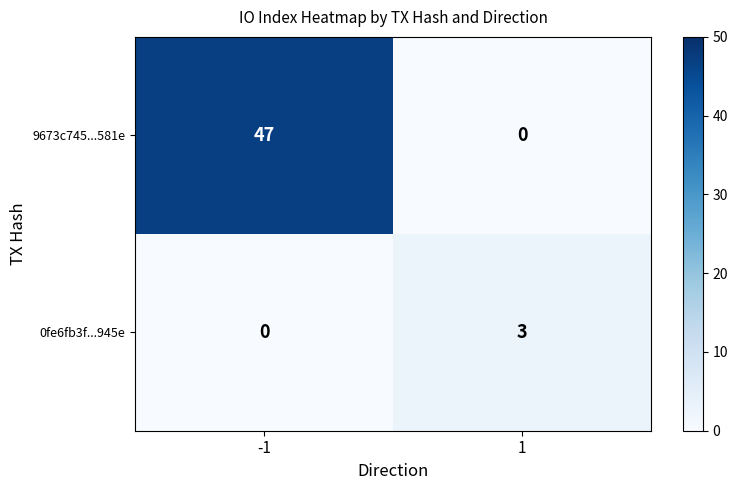

What is the difference between the highest and lowest values at -1?

47